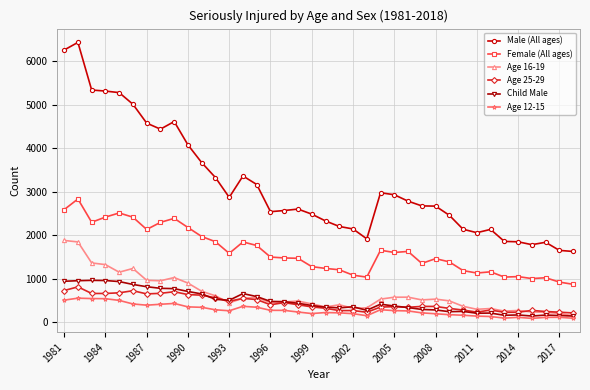

Which series has the largest range (max minus min)?

Male (All ages)